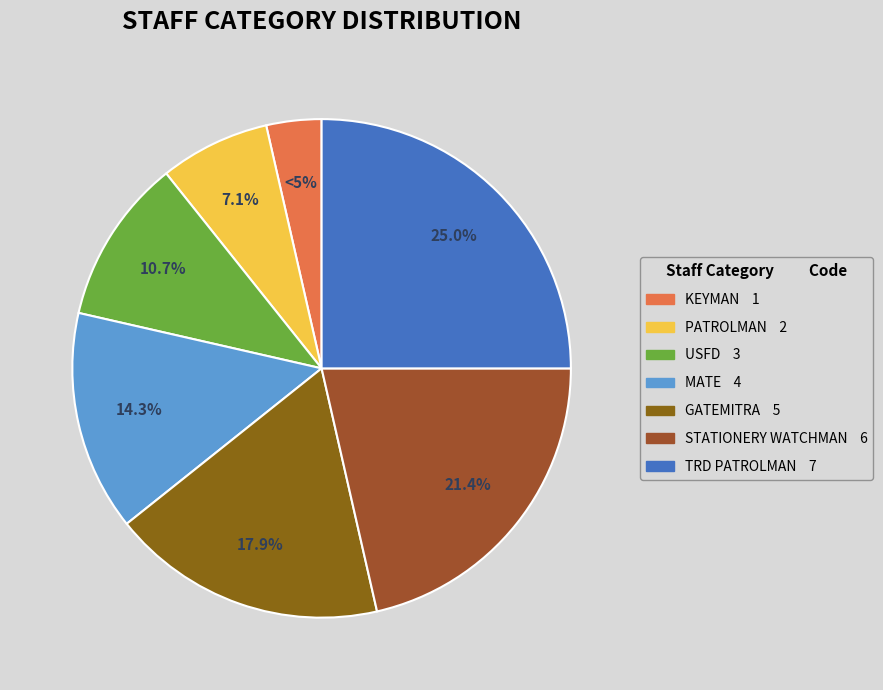

To the nearest percent, what percentage of the pie is TRD PATROLMAN?

25%